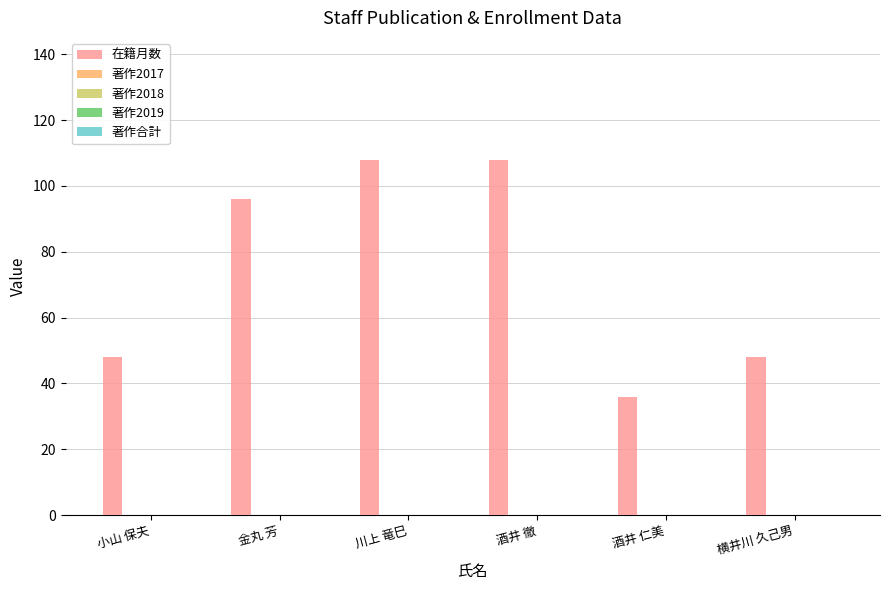

Reading right to left, list all the values displayed in this chart.

48	36	108	108	96	48